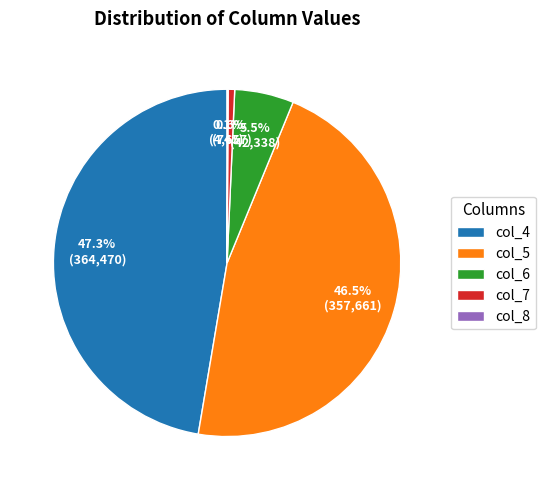

Is there a majority slice in this chart?

No